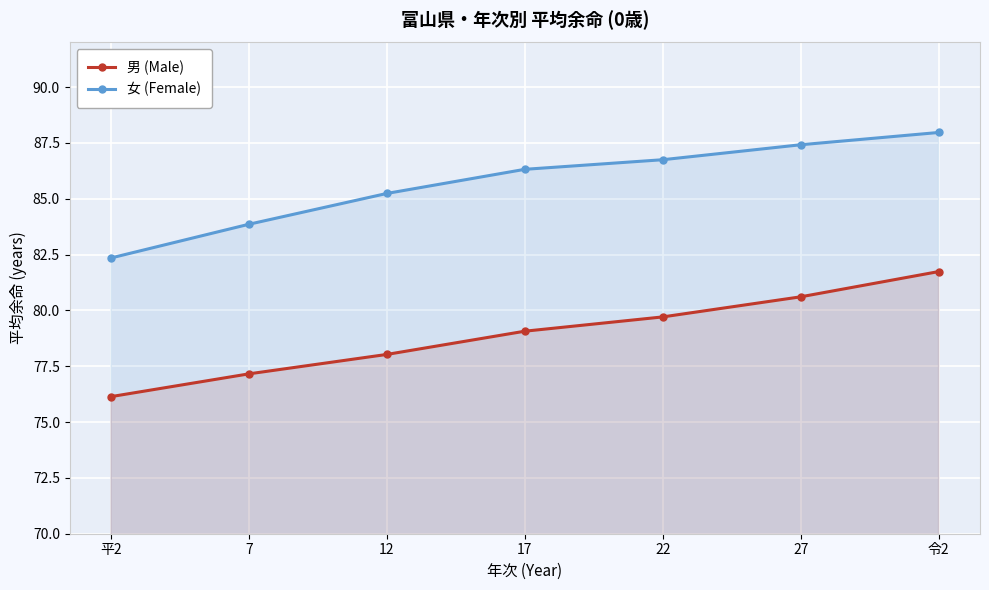

List the series in order of their overall mean, lowest first.

男 (Male), 女 (Female)